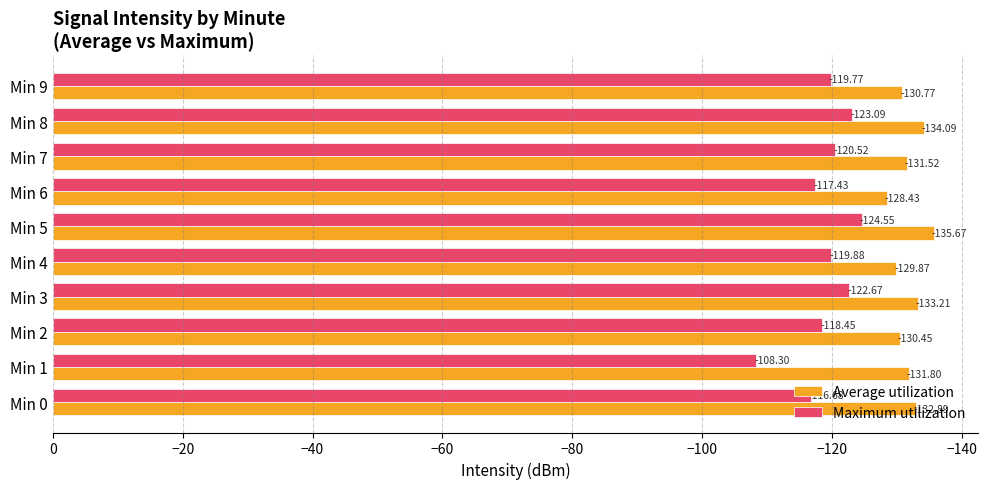

List the series in order of their overall mean, highest first.

Maximum utilization, Average utilization